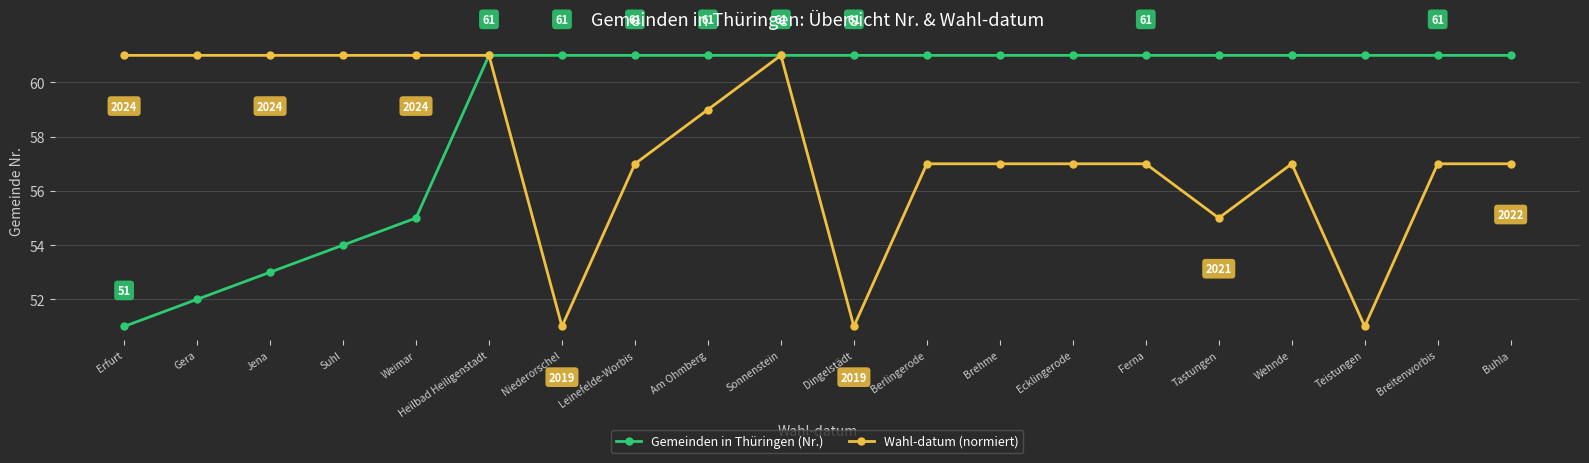

What is the difference between the highest and lowest values at Ferna?

4.0